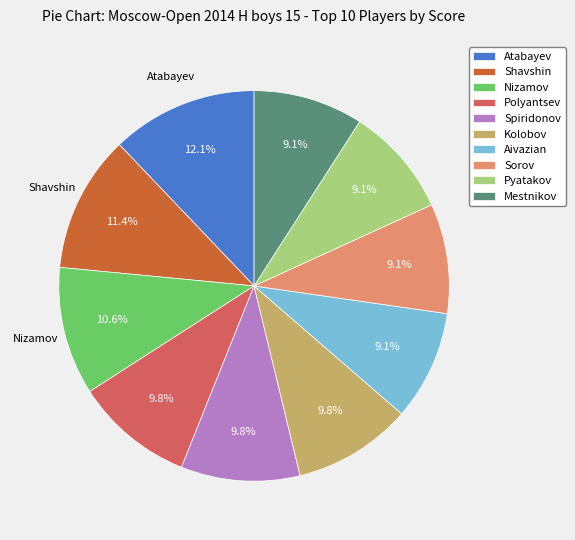

Which slice is the largest?

Atabayev